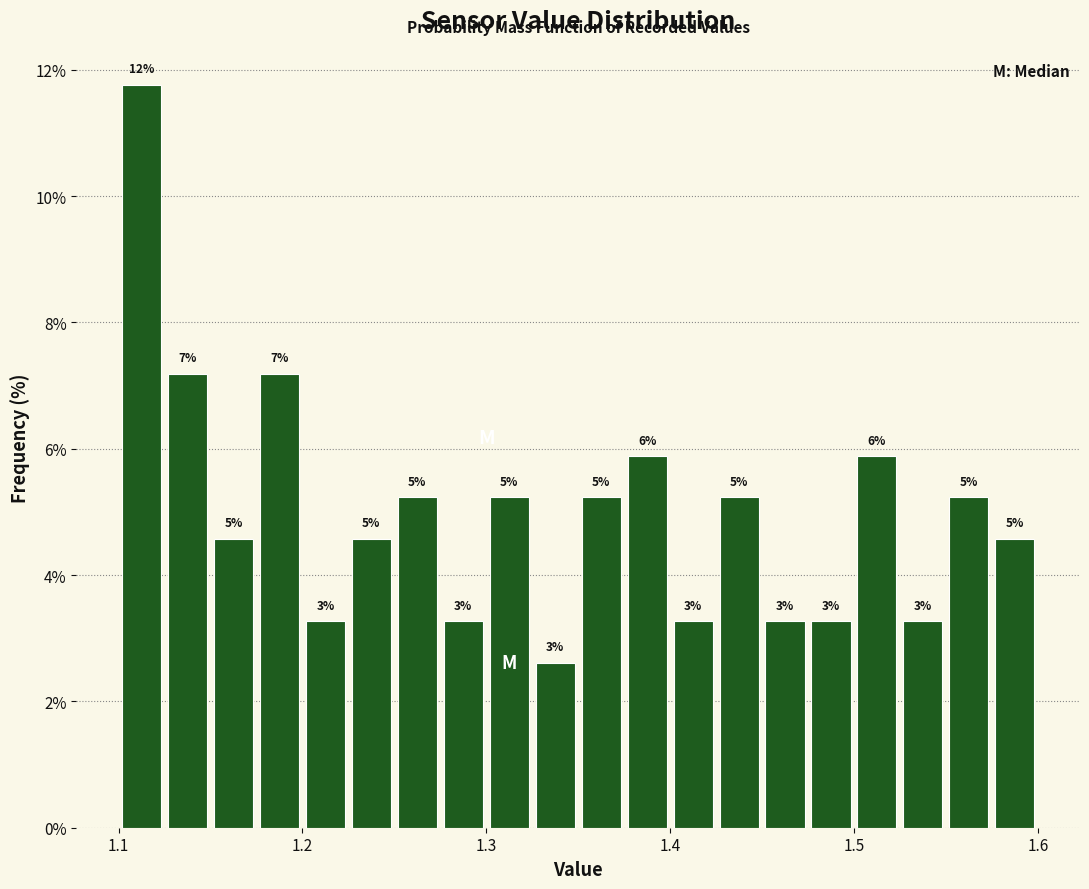

Around what value on the x-axis is the tallest bar? Give the approximate position of its centre, as read against the axis.

1.11